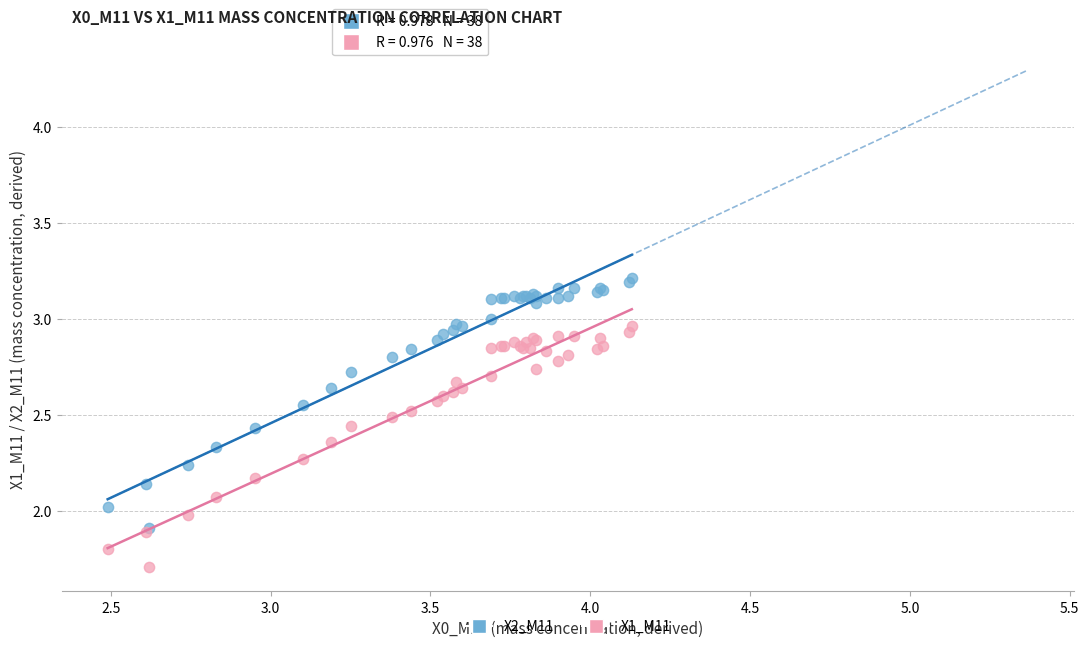

Which series has the widest spread of Y values?

X2_M11